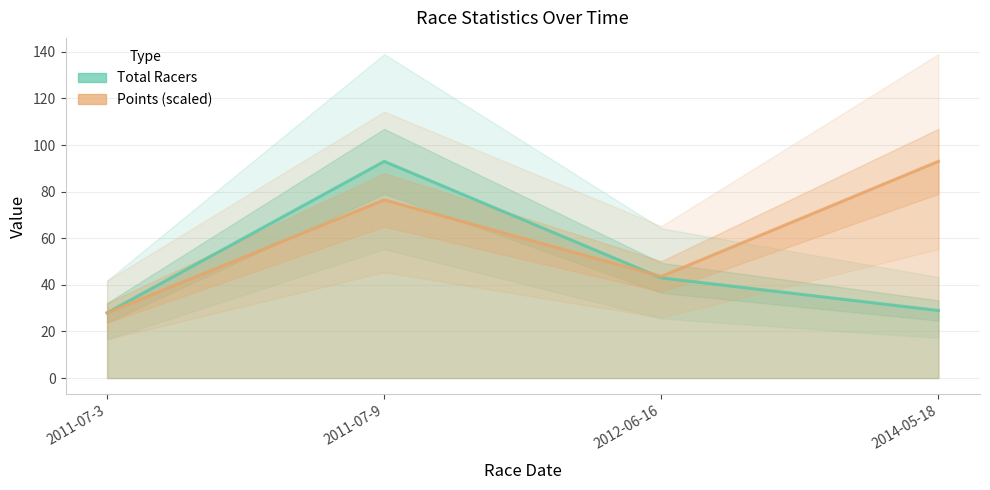

Rank the series by their maximum value, from highest to lowest.

Total Racers, Points (scaled)